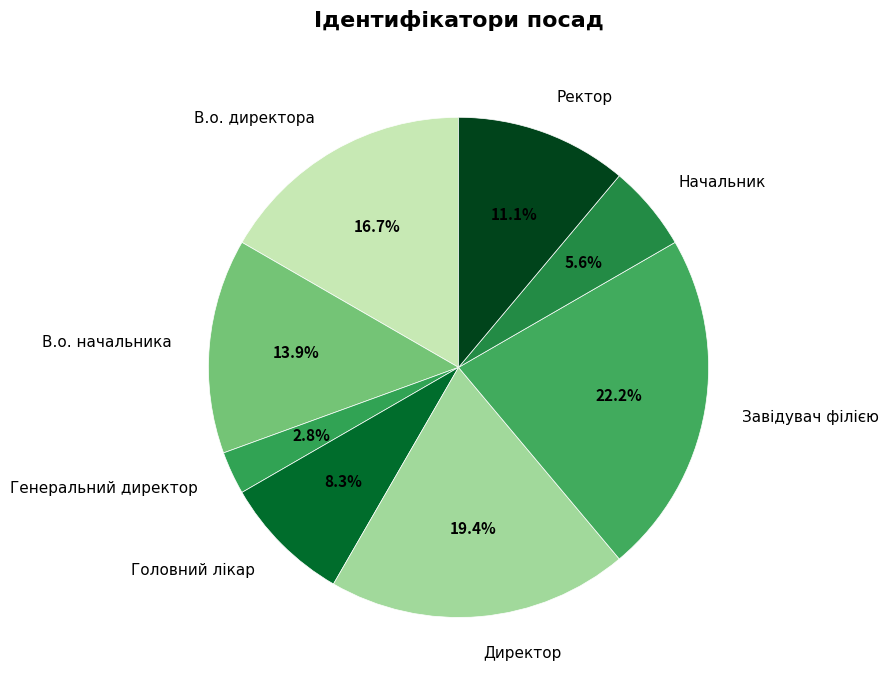

What portion of the pie excludes Ректор?

88.9%